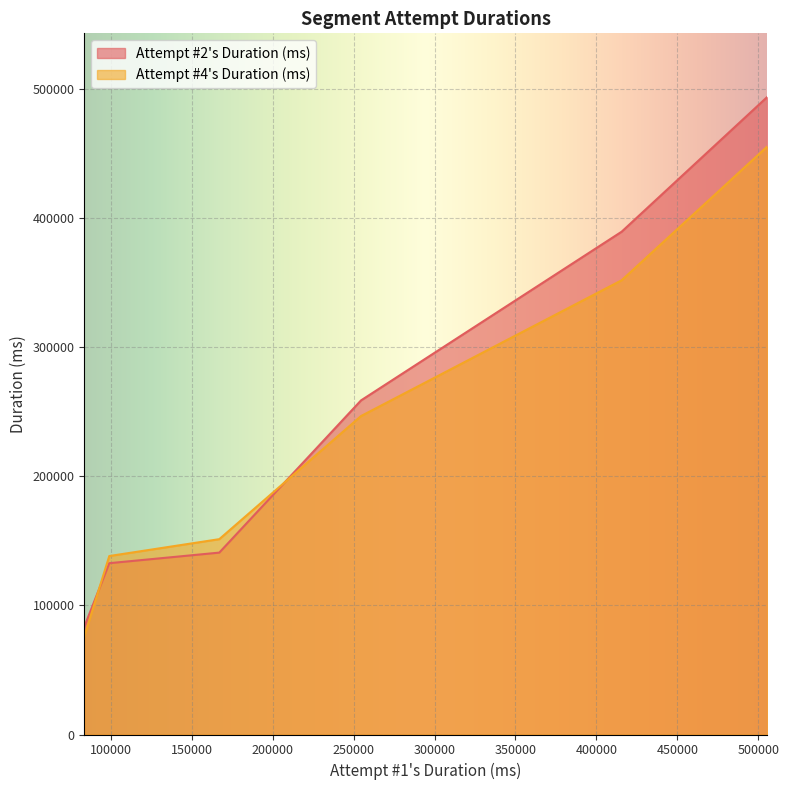

Which series ends up on top after the final intersection of Attempt #2's Duration (ms) and Attempt #4's Duration (ms)?

Attempt #2's Duration (ms)